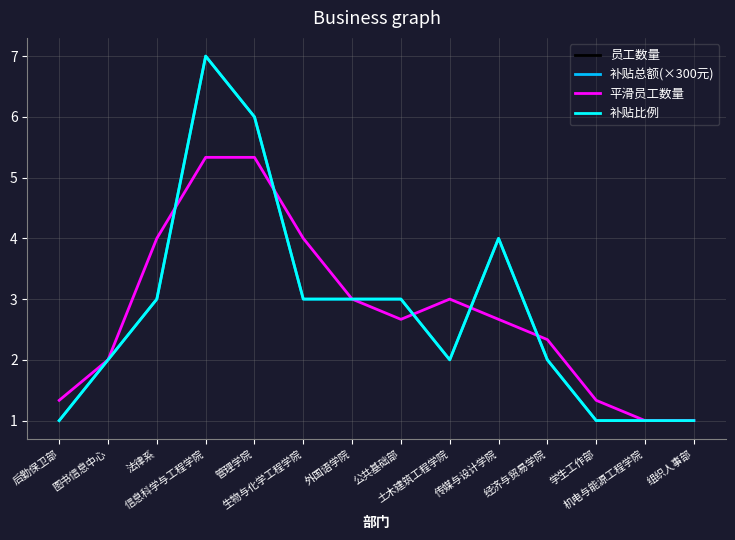

How many lines are shown in the chart?

4